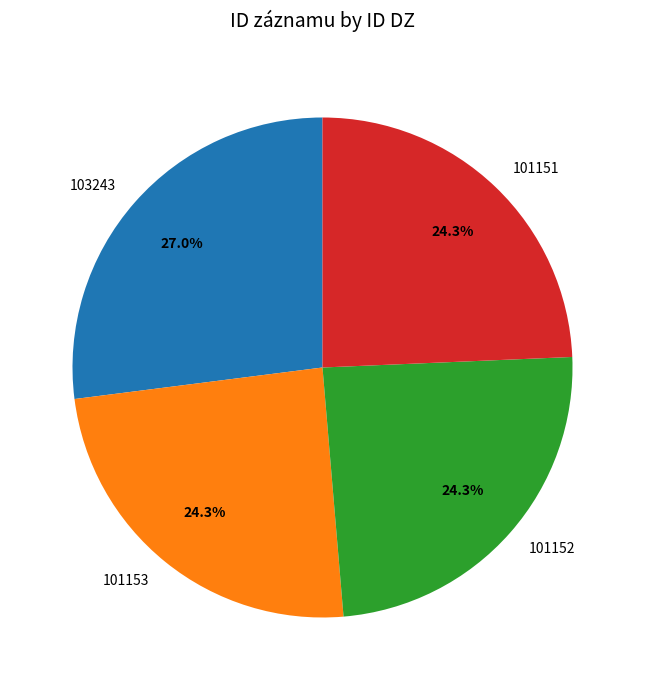

Does 101151 represent more than half of the total?

No